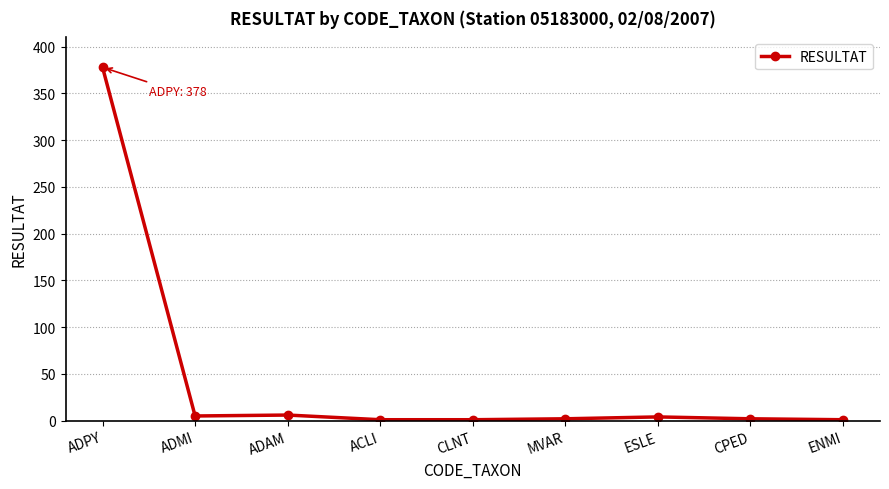

At which category does the chart reach its peak across all series?

ADPY